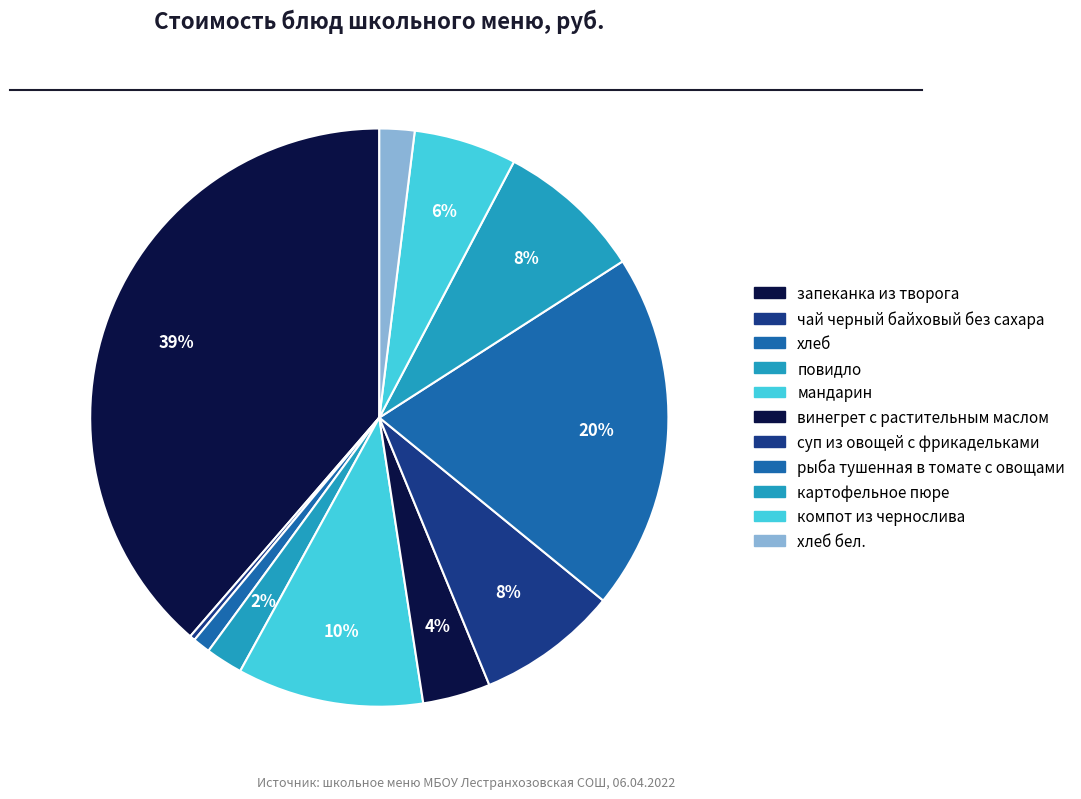

Between суп из овощей с фрикадельками and мандарин, which is larger?

мандарин